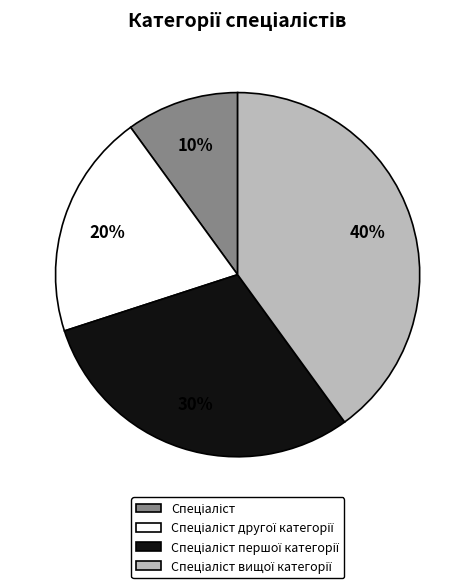

To the nearest percent, what is the average slice percentage?

25%